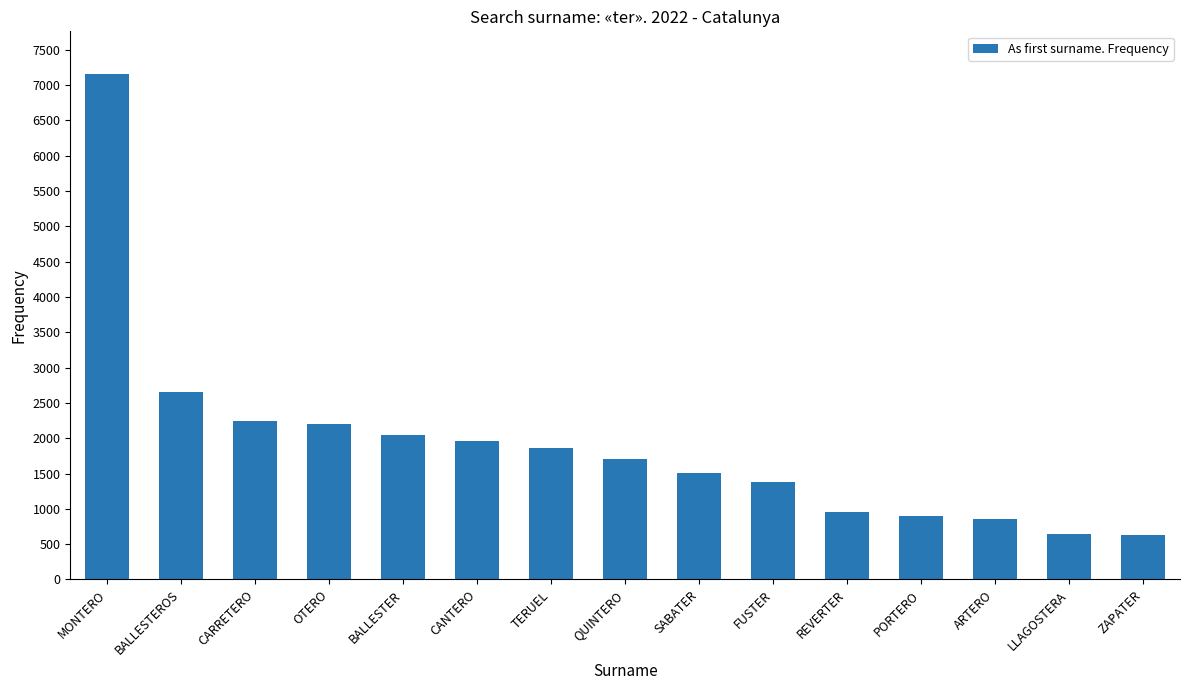

What is the ratio of the value at TERUEL to the value at CARRETERO?

0.8